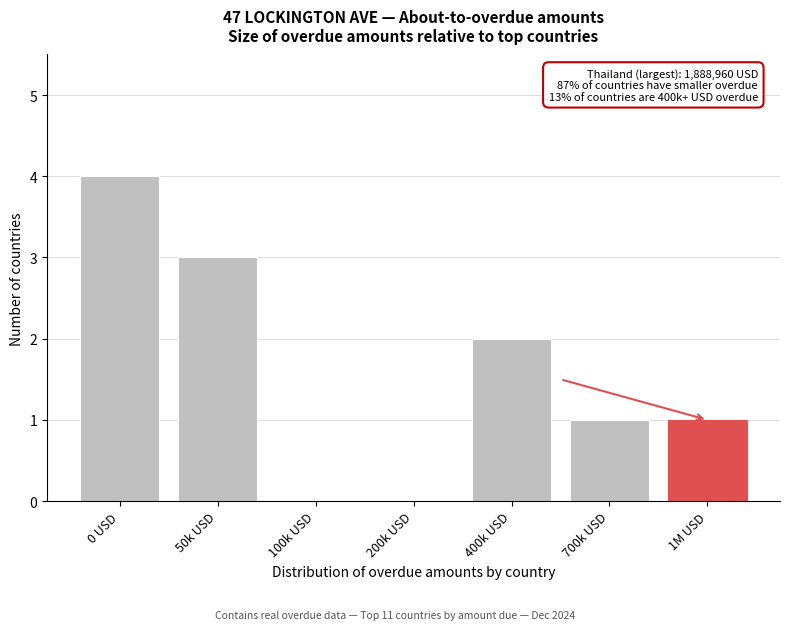

Reading right to left, list all the values displayed in this chart.

1M USD=1	700k USD=1	400k USD=2	200k USD=0	100k USD=0	50k USD=3	0 USD=4